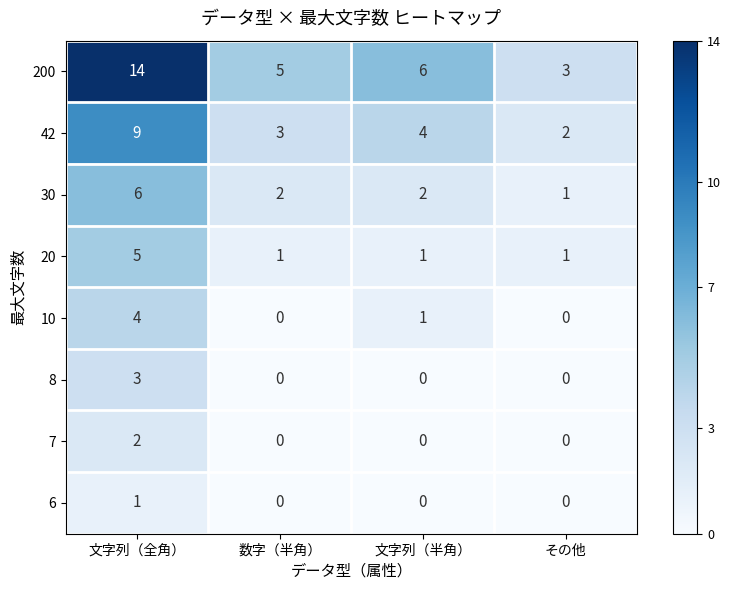

What is the difference between the maximum and minimum values in the 30 series?

5